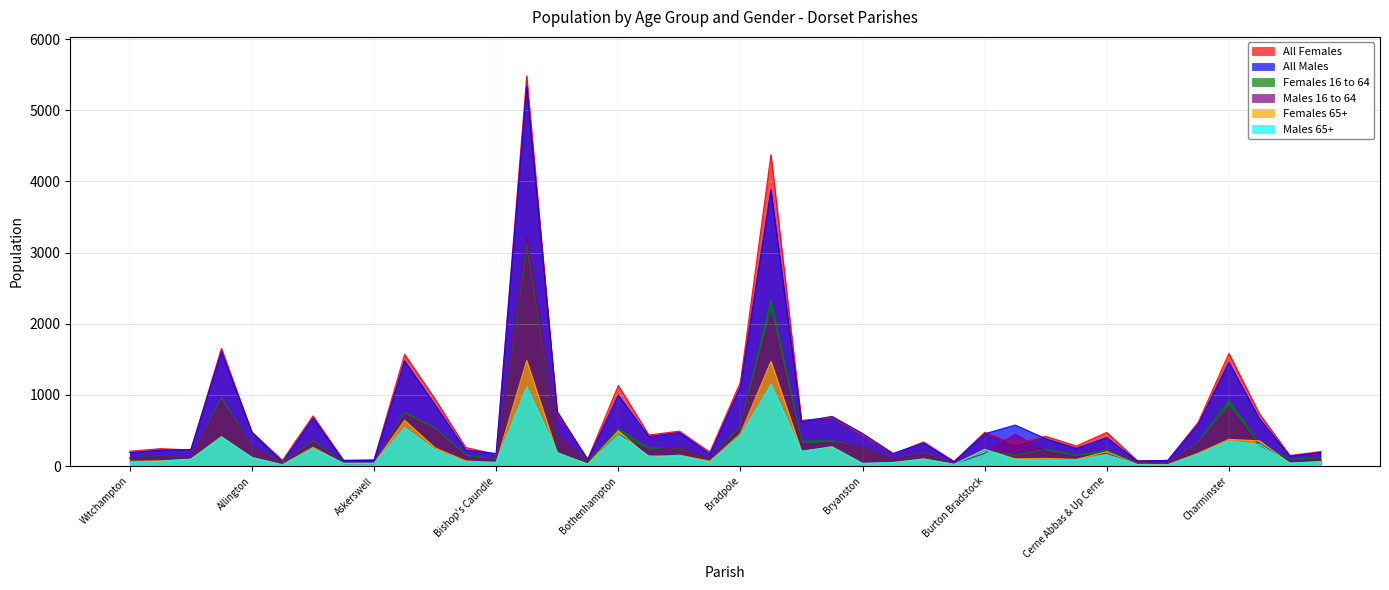

What is the maximum value shown in the chart?

5482